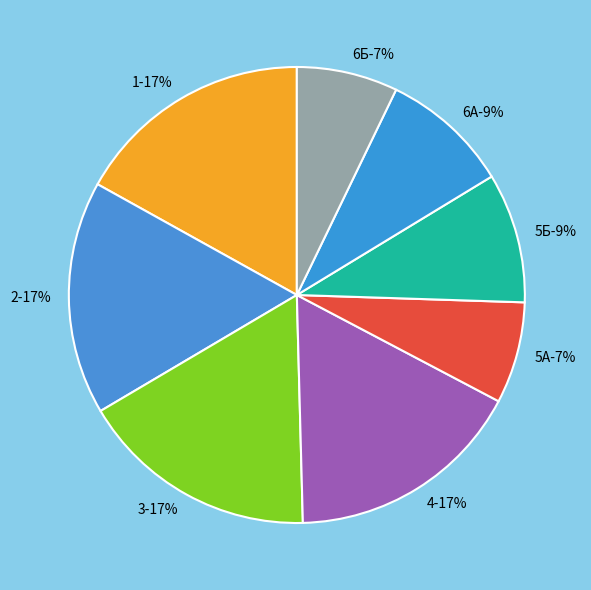

What percentage is NOT represented by 4?

83.1%